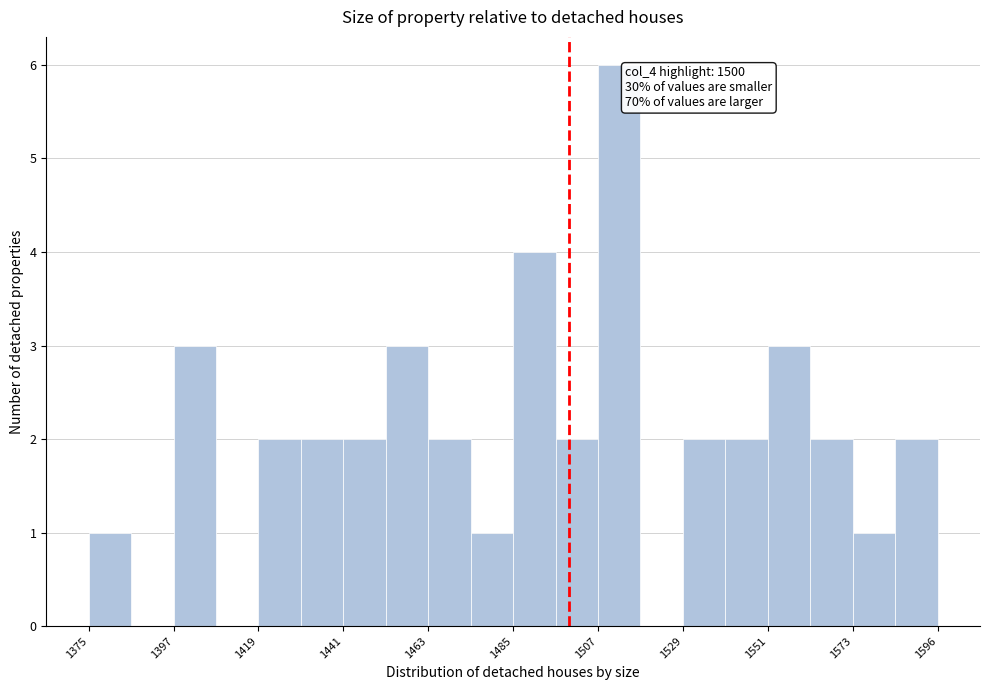

Around what value on the x-axis is the tallest bar? Give the approximate position of its centre, as read against the axis.

1515